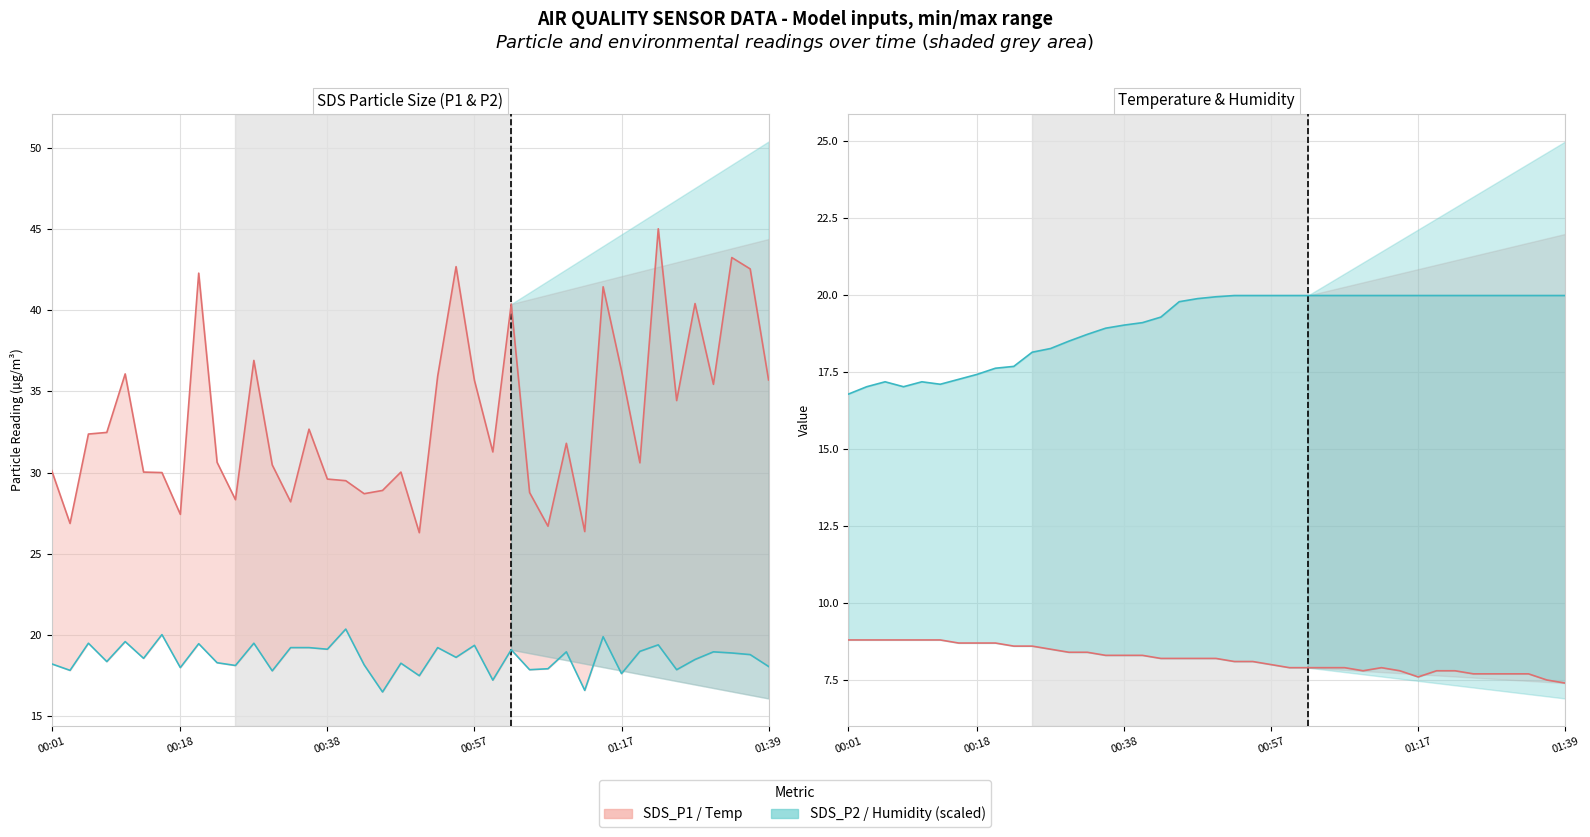

List the series in order of their peak value, highest first.

SDS_P1 (line), SDS_P2 (line), Humidity/5 (scaled), Temp (°C)